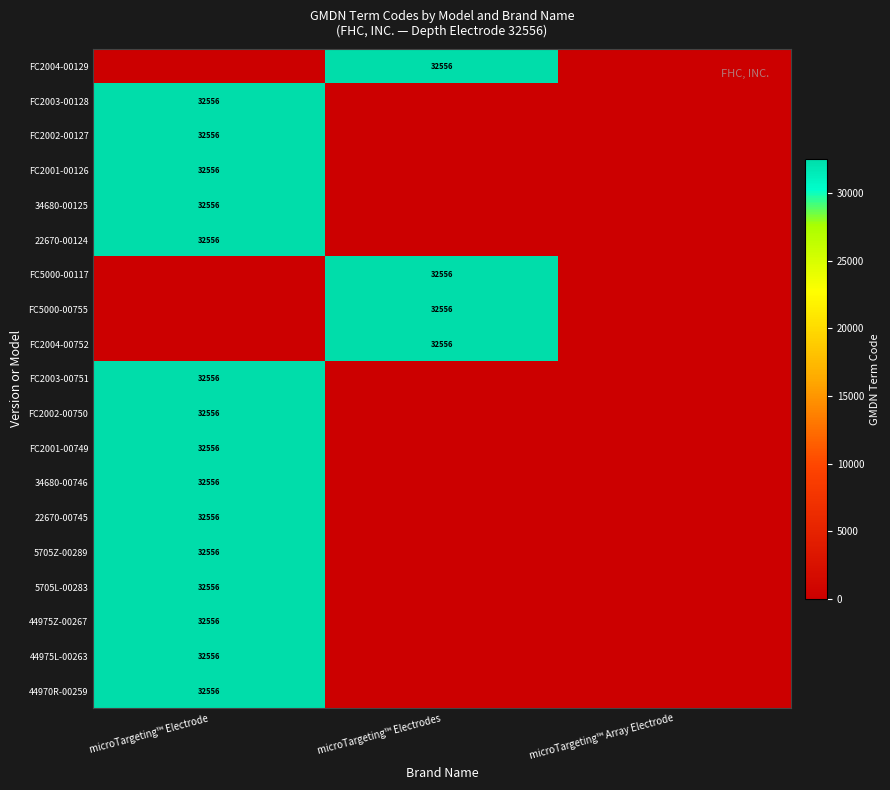

What is the average value of the 34680-00125 series?

10852